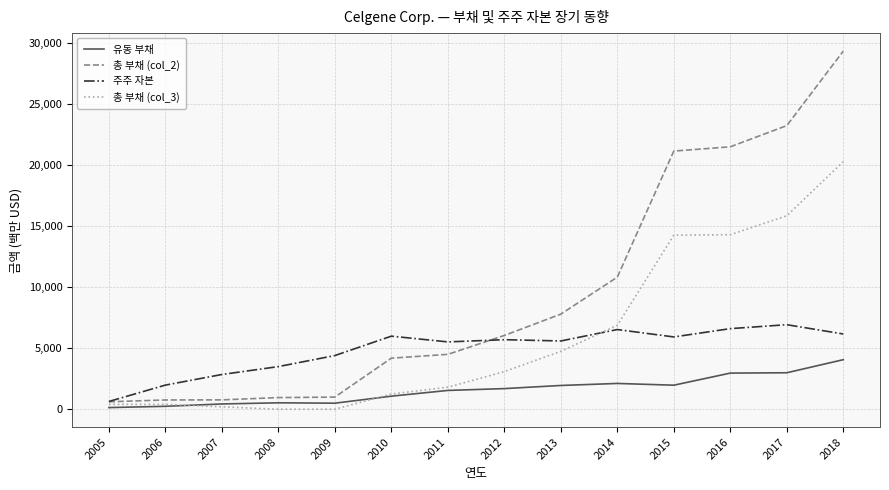

At 2013, list the series in order from largest to smallest.

총 부채 (col_2), 주주 자본, 총 부채 (col_3), 유동 부채